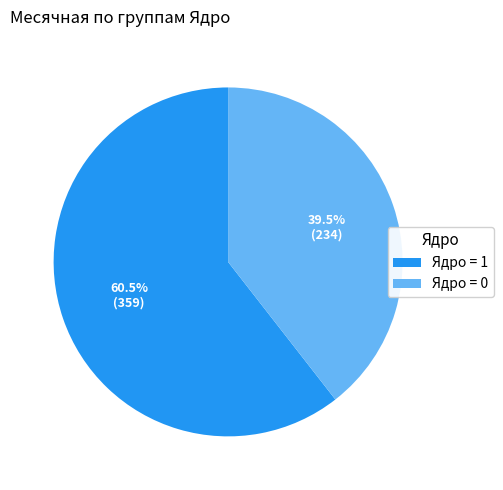

What is the ratio of the value at Ядро = 1 to the value at Ядро = 0?

1.5